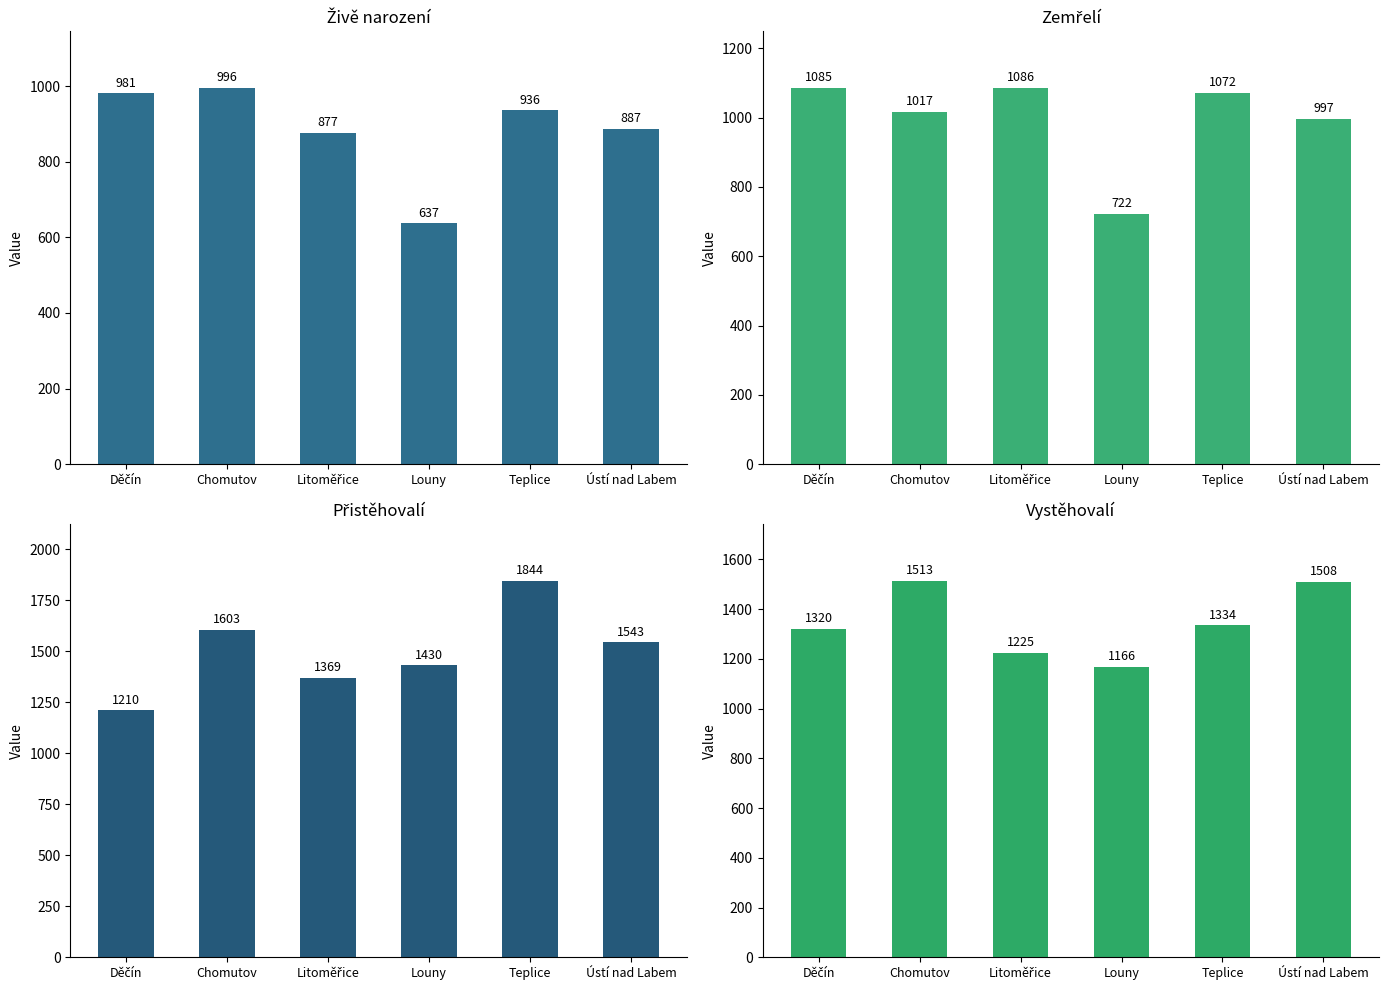

What is the sum of all Živě narození values?

5314